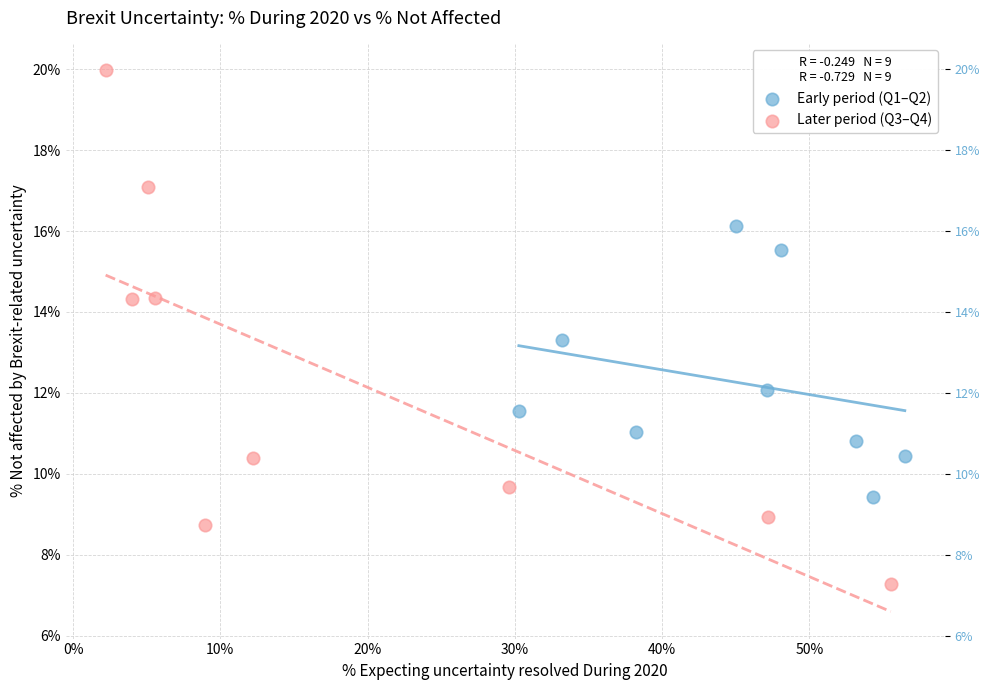

Which series has the widest spread of Y values?

Later period (Q3–Q4)